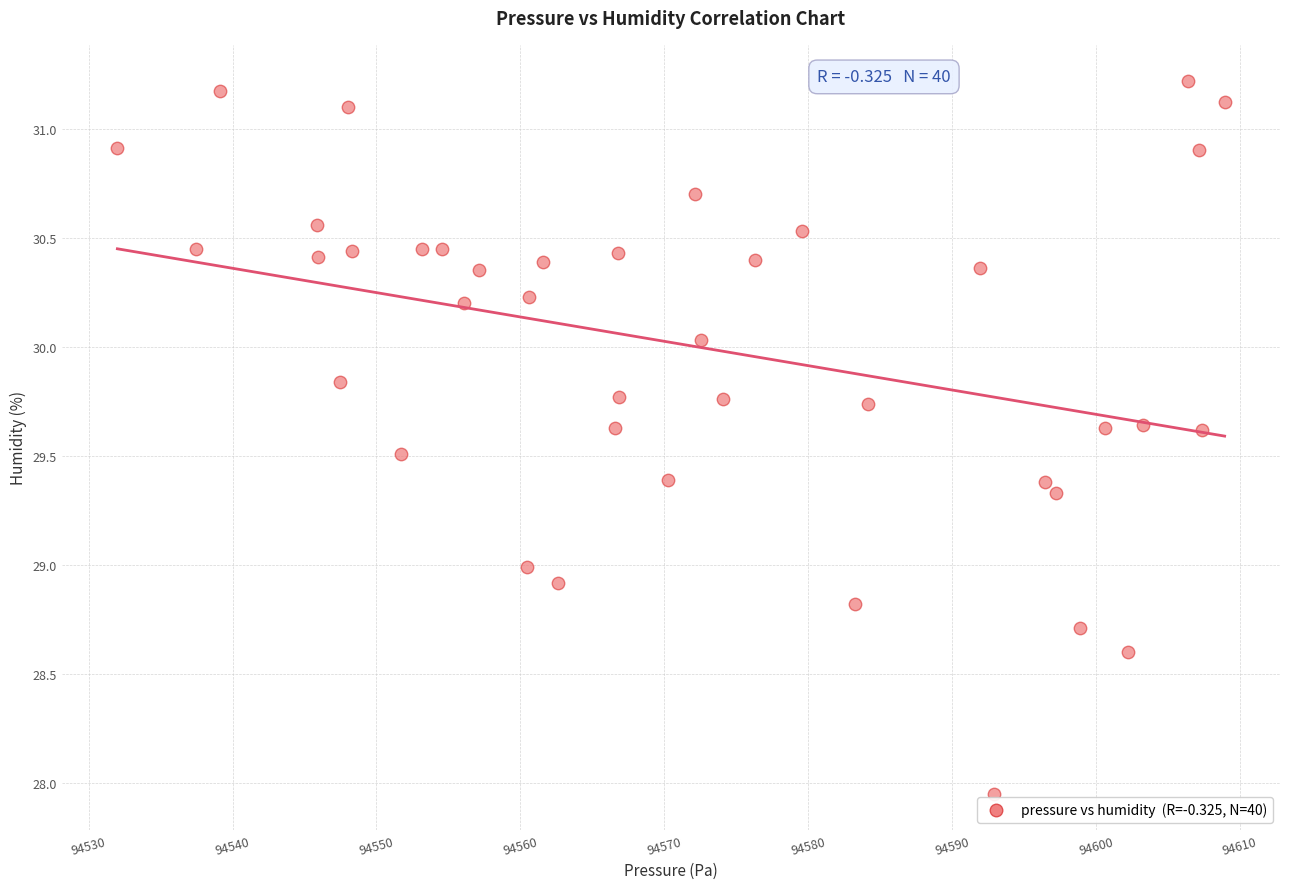

What is the range of Y values (max minus min)?

3.3